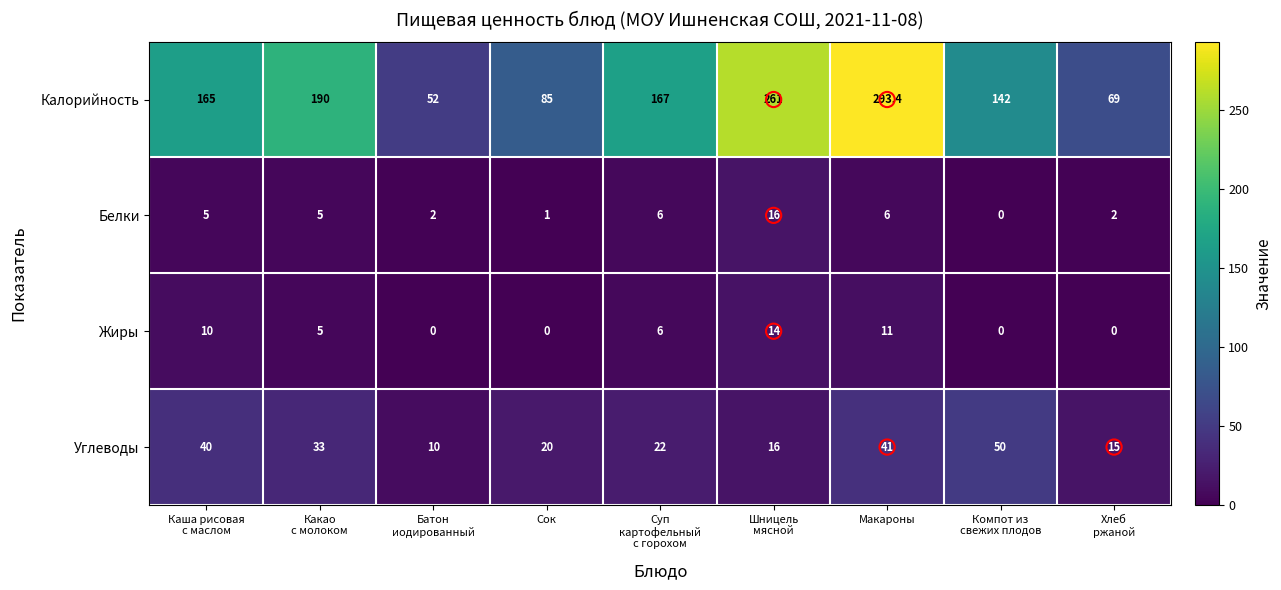

Which label corresponds to the largest value in the chart?

Макароны